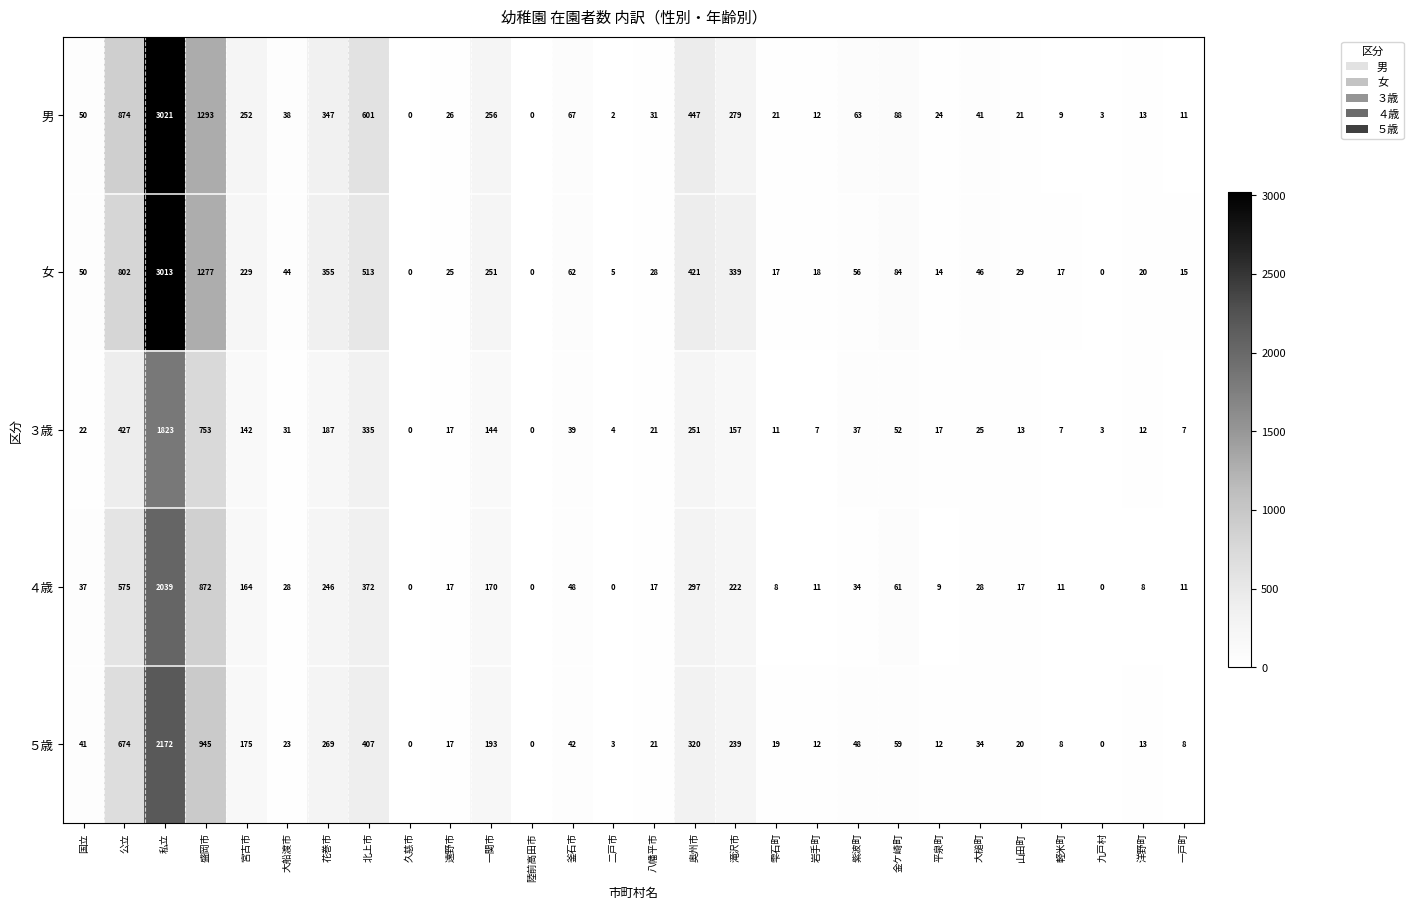

At which category is the sum across all series the highest?

私立